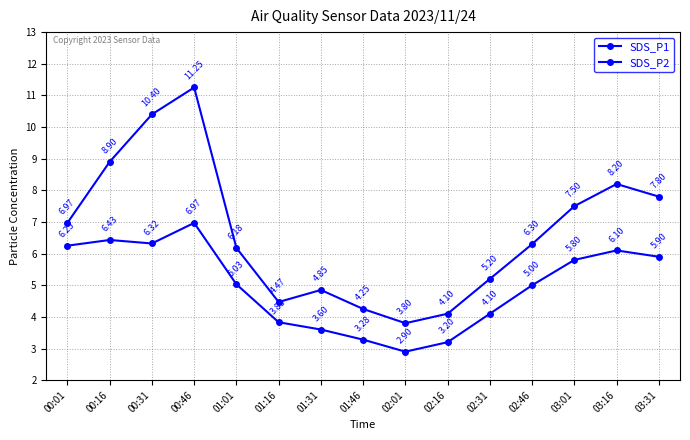

Rank the series by their maximum value, from highest to lowest.

SDS_P1, SDS_P2